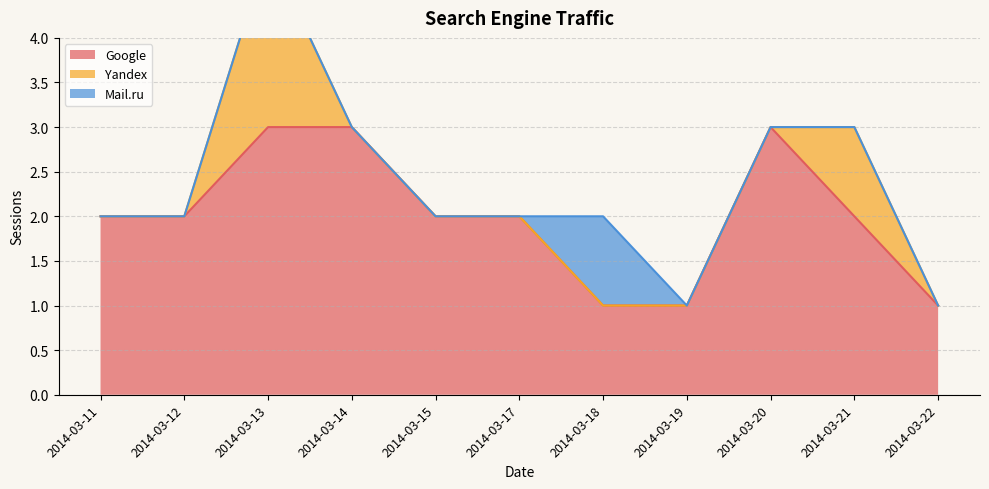

What is the total value across all series at 2014-03-18?

2